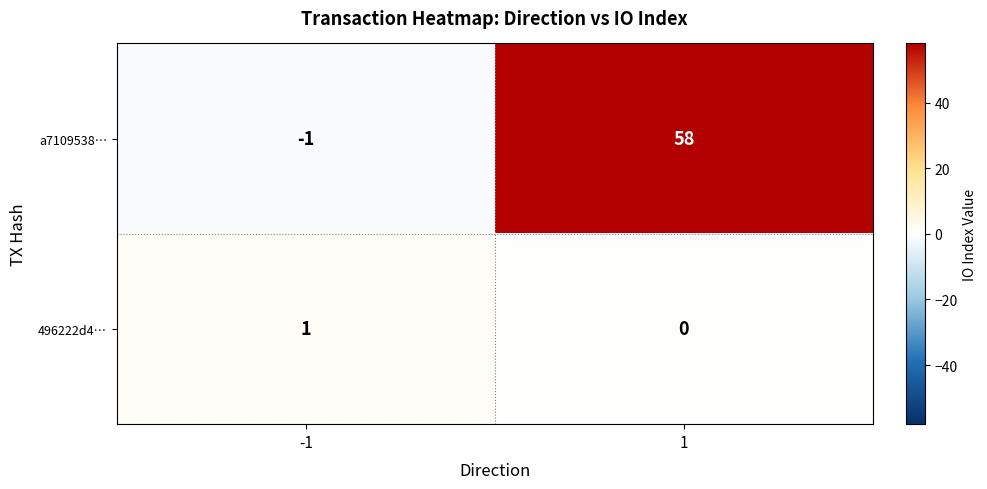

Count the number of categories in the chart.

2